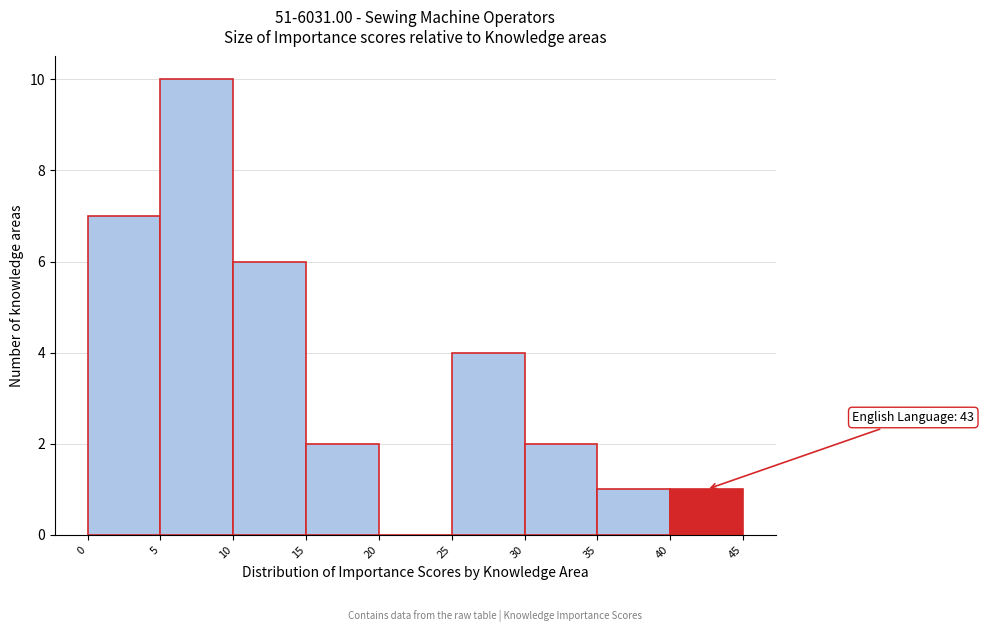

Over which range of the x-axis is the bar tallest?

5 to 10